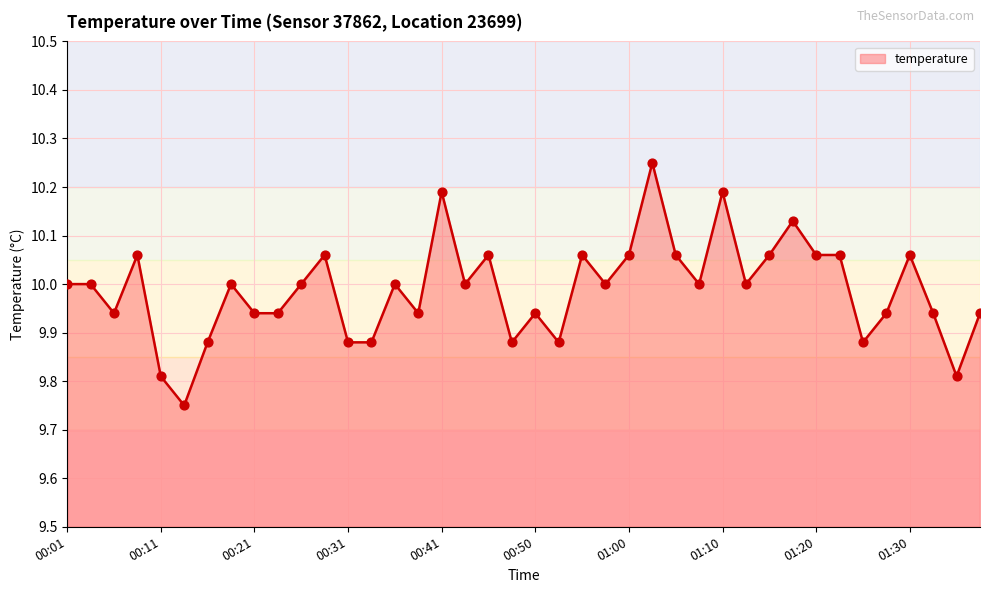

What is the difference between the maximum and minimum values?

0.5